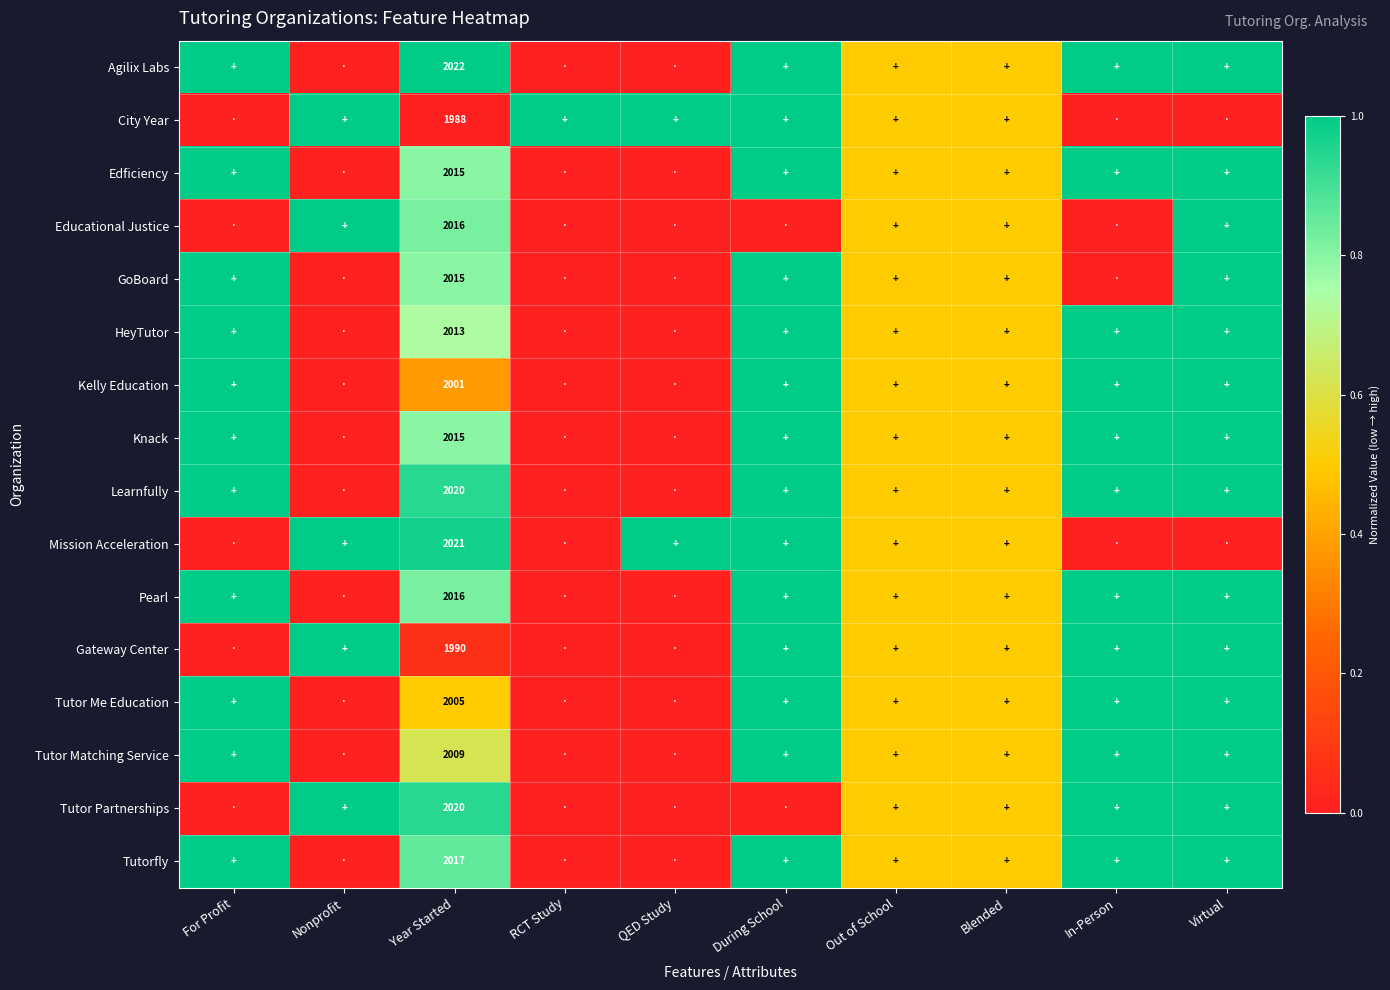

The value of Tutor Me Education at Year Started is 2005.0. True or false?

True